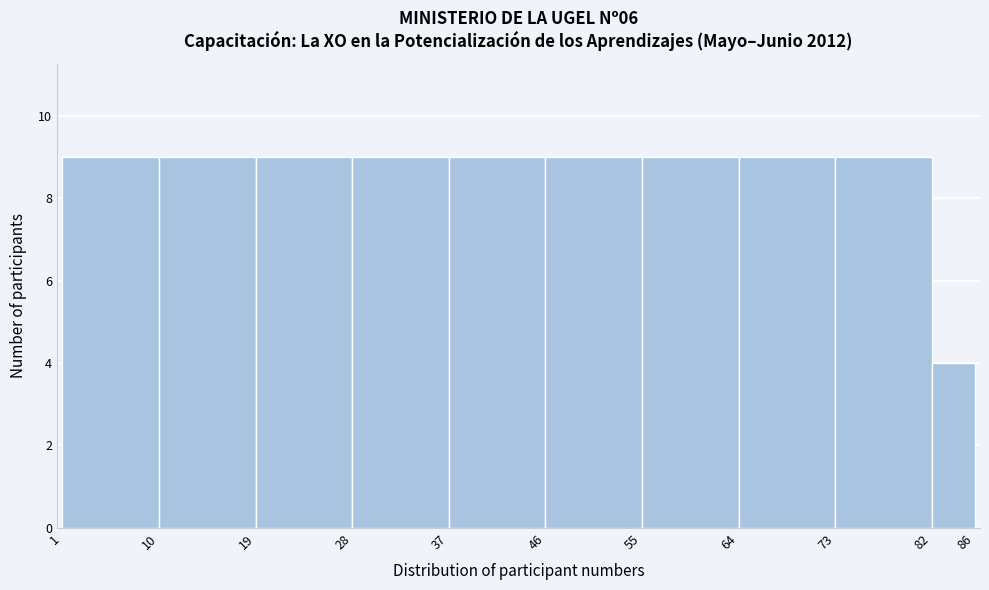

Reading left to right, list every bar in this chart as the range it spans on the x-axis followed by its height. The values are not printed on the chart, so give them approximately, as read against the axis.

1 to 10: 9
10 to 19: 9
19 to 28: 9
28 to 37: 9
37 to 46: 9
46 to 55: 9
55 to 64: 9
64 to 73: 9
73 to 82: 9
82 to 86: 4